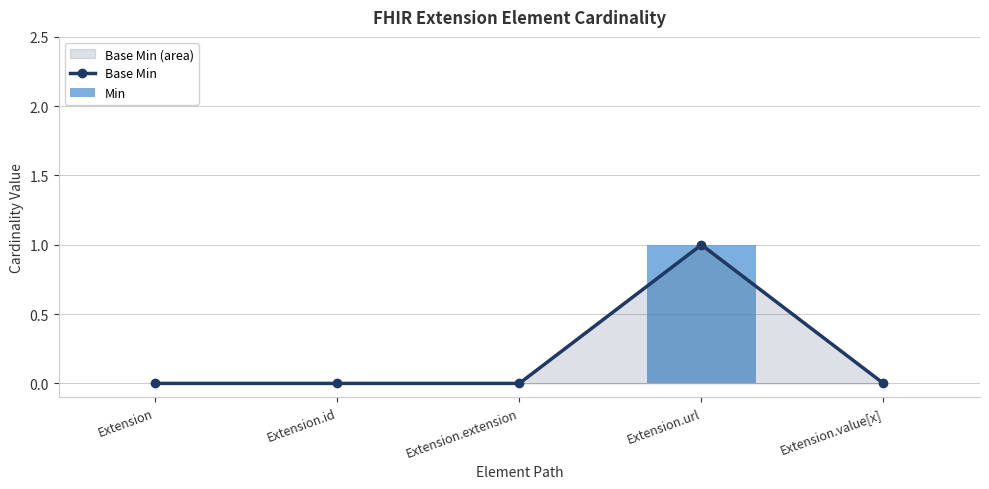

List the labels in order of Base Min value, largest first.

Extension.url, Extension, Extension.id, Extension.extension, Extension.value[x]